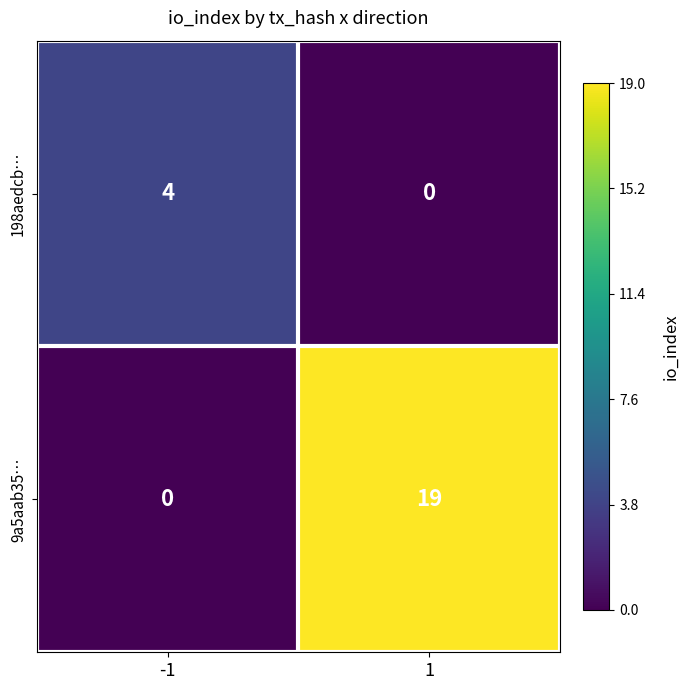

Between -1 and 1, which series saw the biggest shift?

9a5aab35…